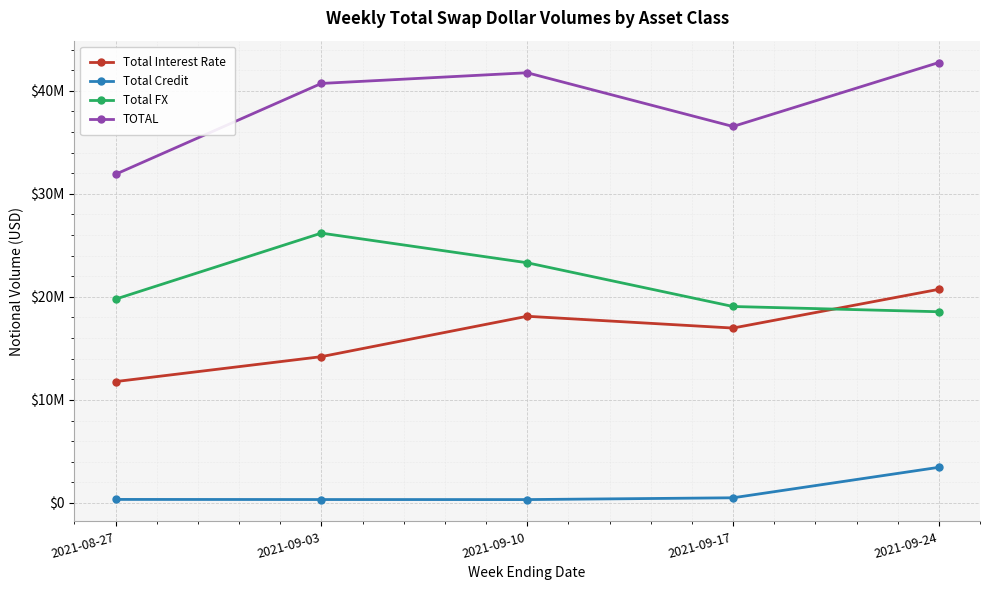

Reading left to right, list all the values displayed in this chart.

Total Interest Rate: 2021-08-27=11776384	2021-09-03=14195842	2021-09-10=18115832	2021-09-17=16972184	2021-09-24=20731140
Total Credit: 2021-08-27=340826	2021-09-03=329918	2021-09-10=325206	2021-09-17=499107	2021-09-24=3456210
Total FX: 2021-08-27=19777592	2021-09-03=26186327	2021-09-10=23309577	2021-09-17=19064450	2021-09-24=18555436
TOTAL: 2021-08-27=31894802	2021-09-03=40712088	2021-09-10=41750616	2021-09-17=36535742	2021-09-24=42742785